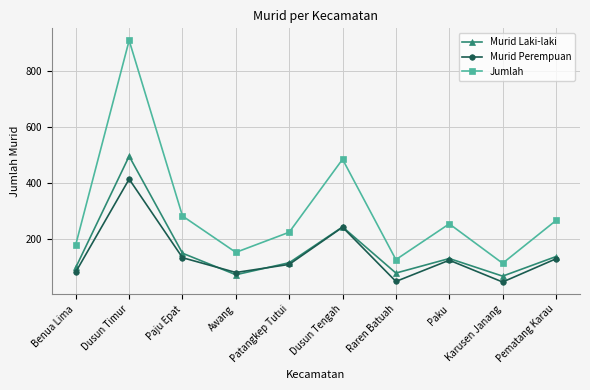

List the labels in order of Jumlah value, largest first.

Dusun Timur, Dusun Tengah, Paju Epat, Pematang Karau, Paku, Patangkep Tutui, Benua Lima, Awang, Raren Batuah, Karusen Janang